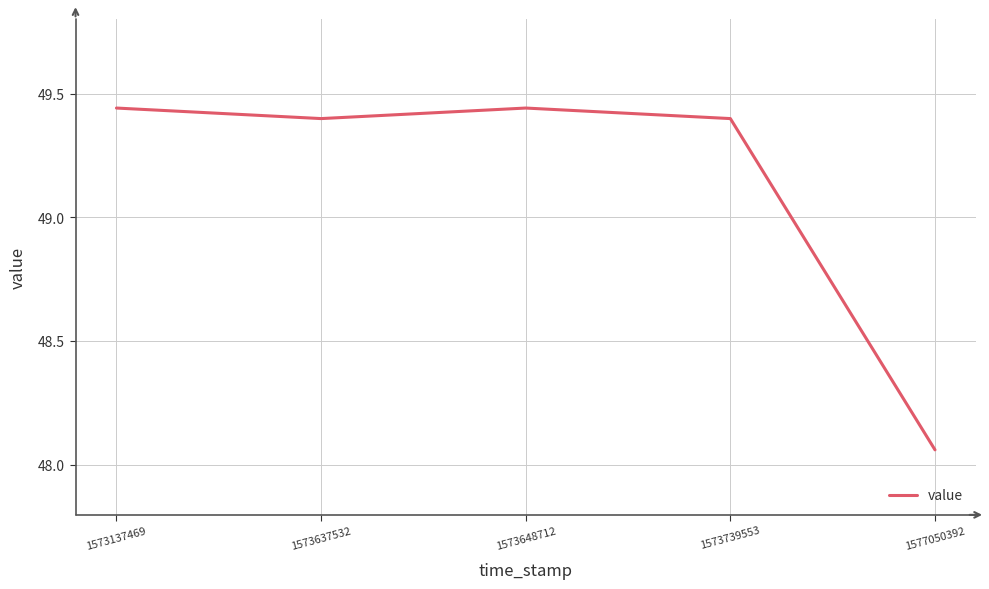

What is the change in value from 1573637532 to 1577050392?

-1.3